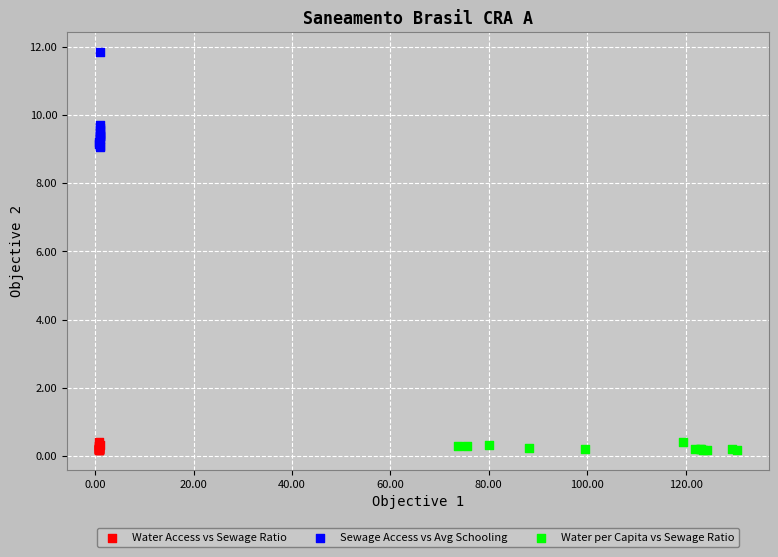

Which series contains the highest Y value?

Sewage Access vs Avg Schooling